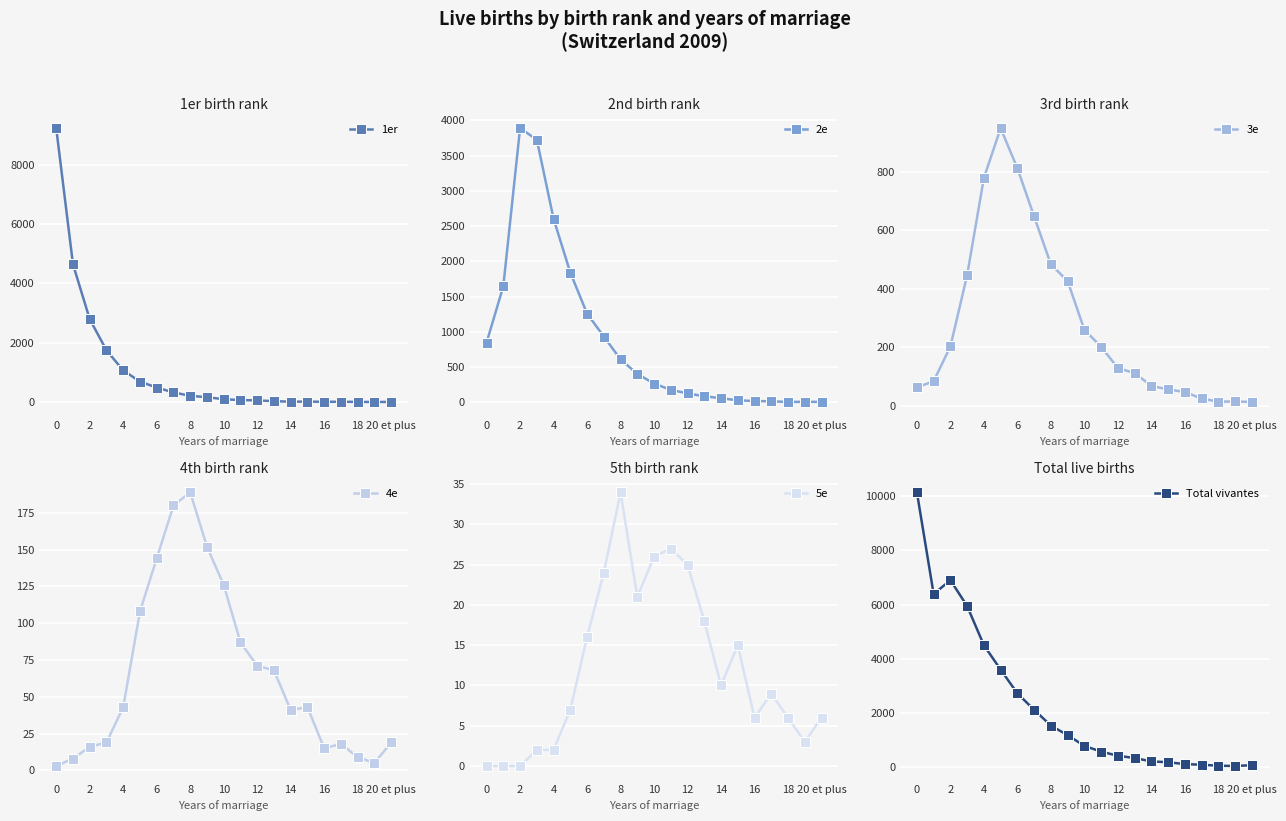

What is the total value across all series at 0?

20292